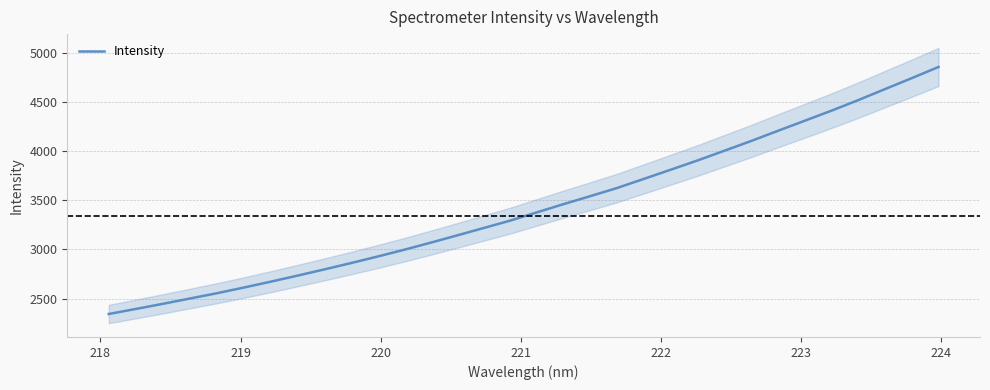

What is the lowest value of the Intensity series?

2344.0